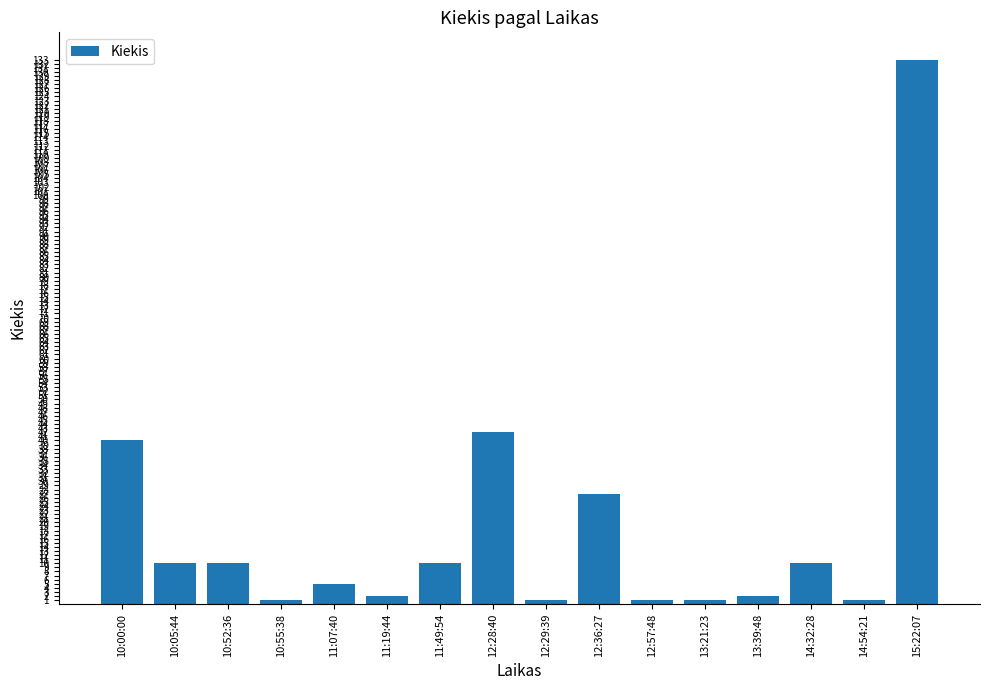

At which label is the value closest to 67?

12:28:40